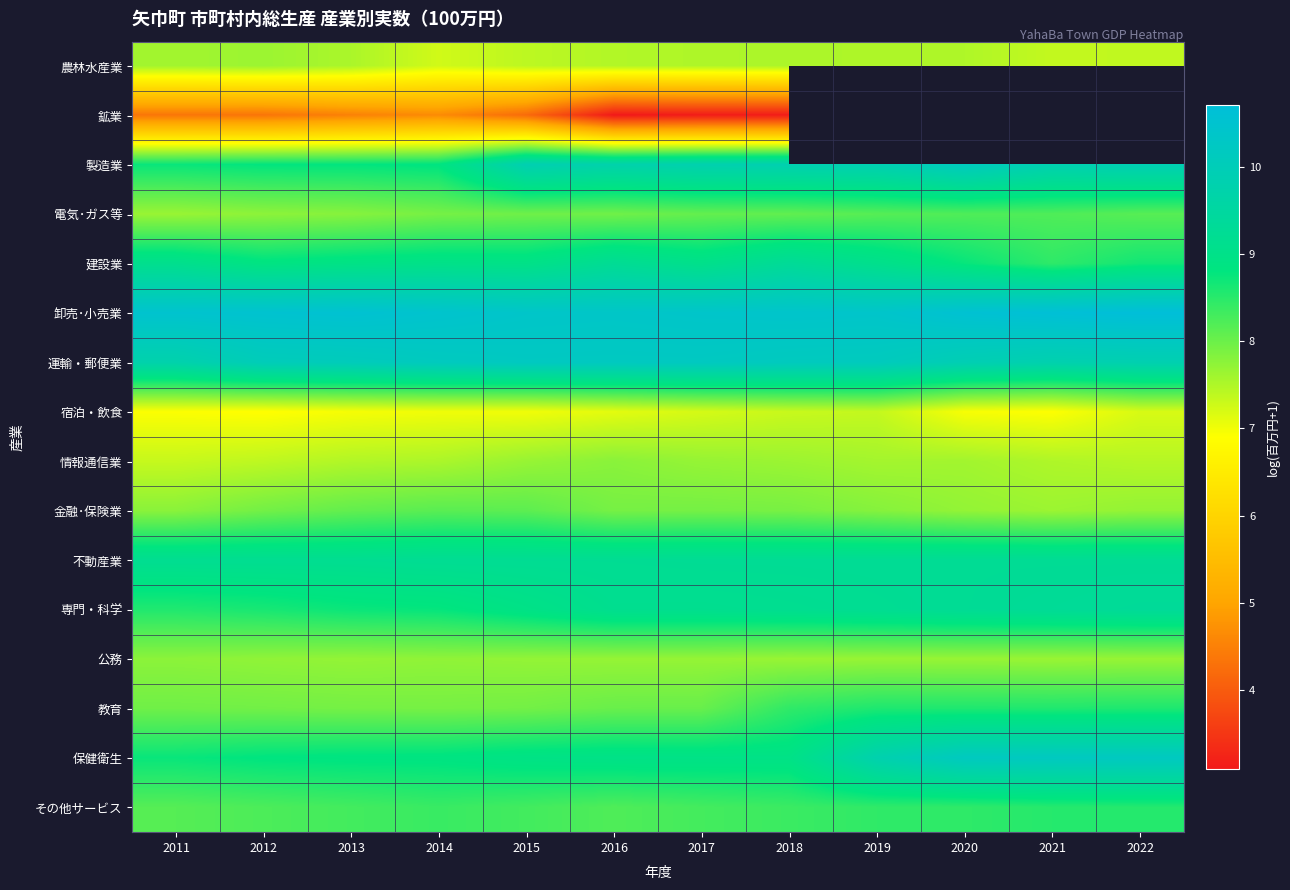

What is the minimum value shown in the chart?

3.1